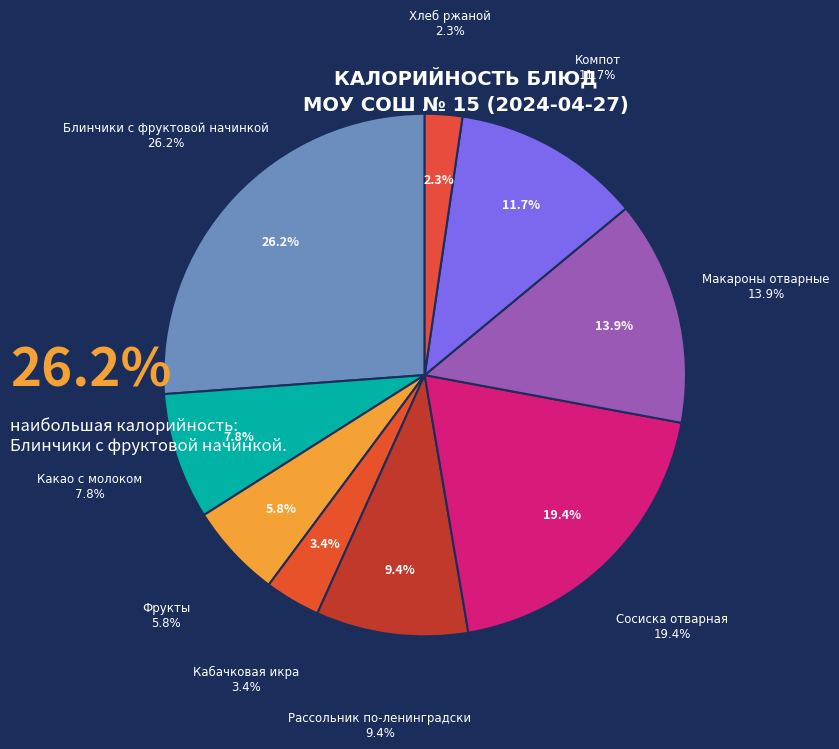

Does Макароны отварные account for over 50% of the chart?

No